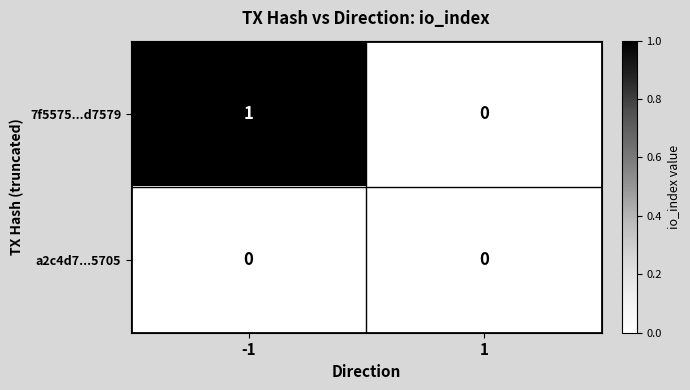

List the series in order of their overall mean, lowest first.

a2c4d7...5705, 7f5575...d7579